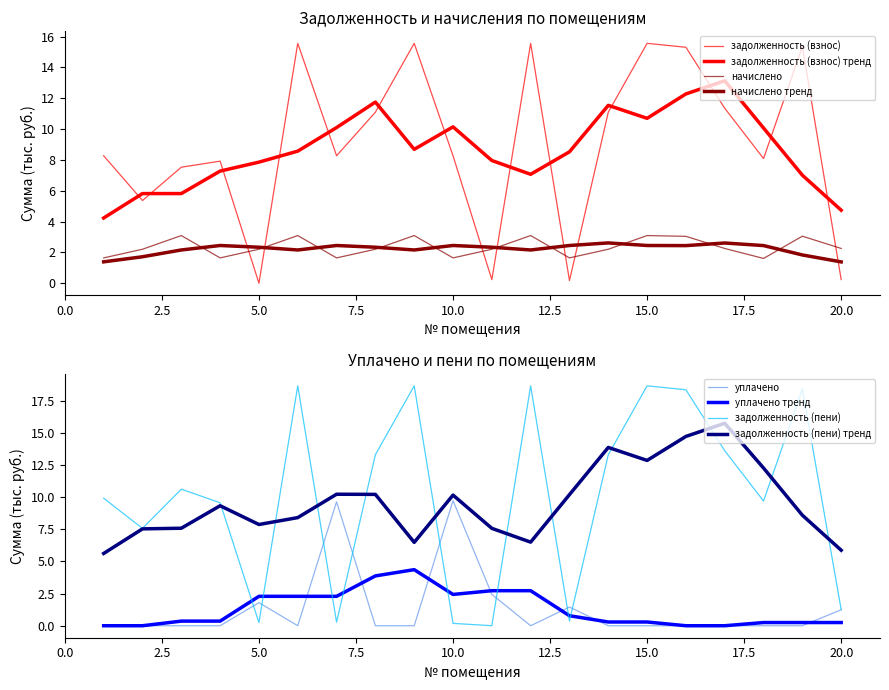

How many interior local peaks does the задолженность (пени) series have?

6